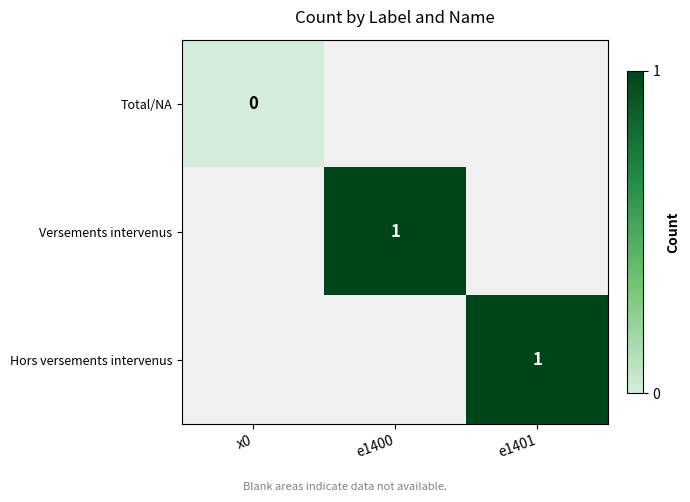

List the series in order of their peak value, lowest first.

Total/NA, Versements intervenus, Hors versements intervenus